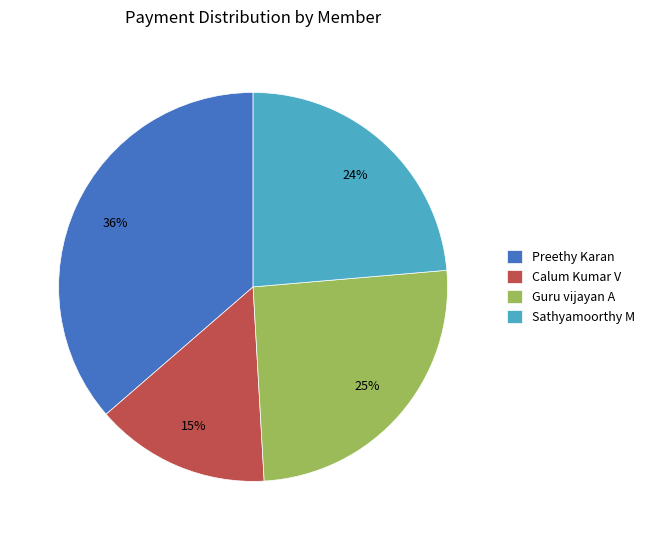

How many slices are in this pie chart?

4